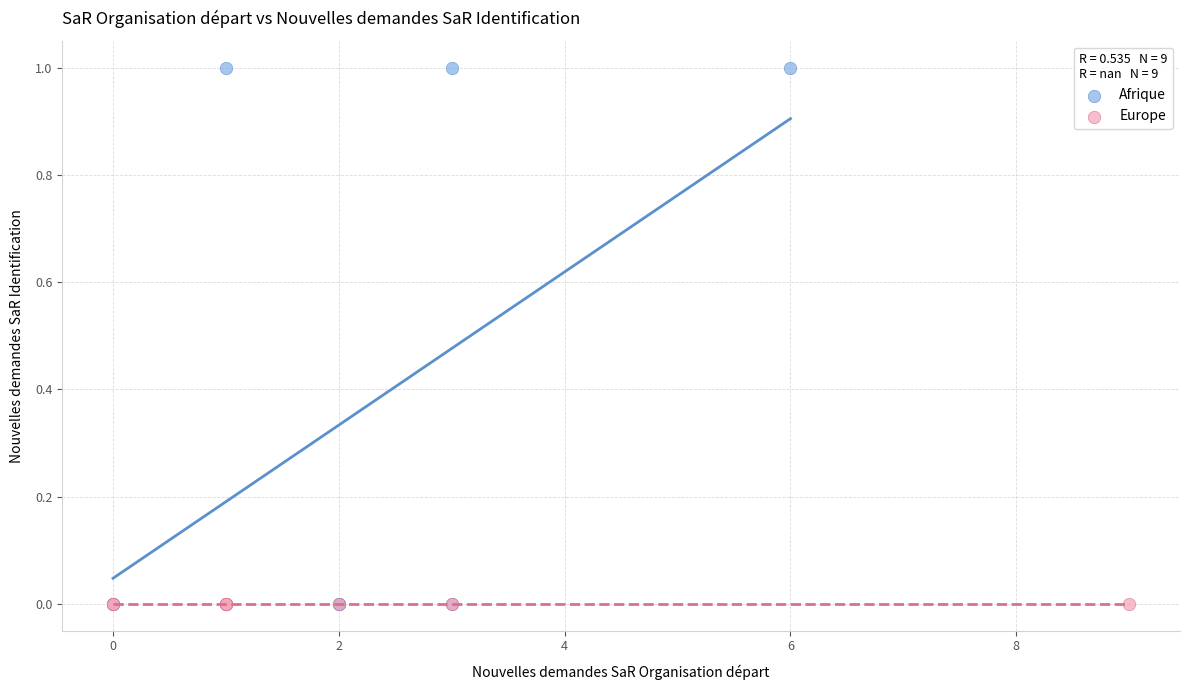

Which series reaches the maximum Y coordinate?

Afrique